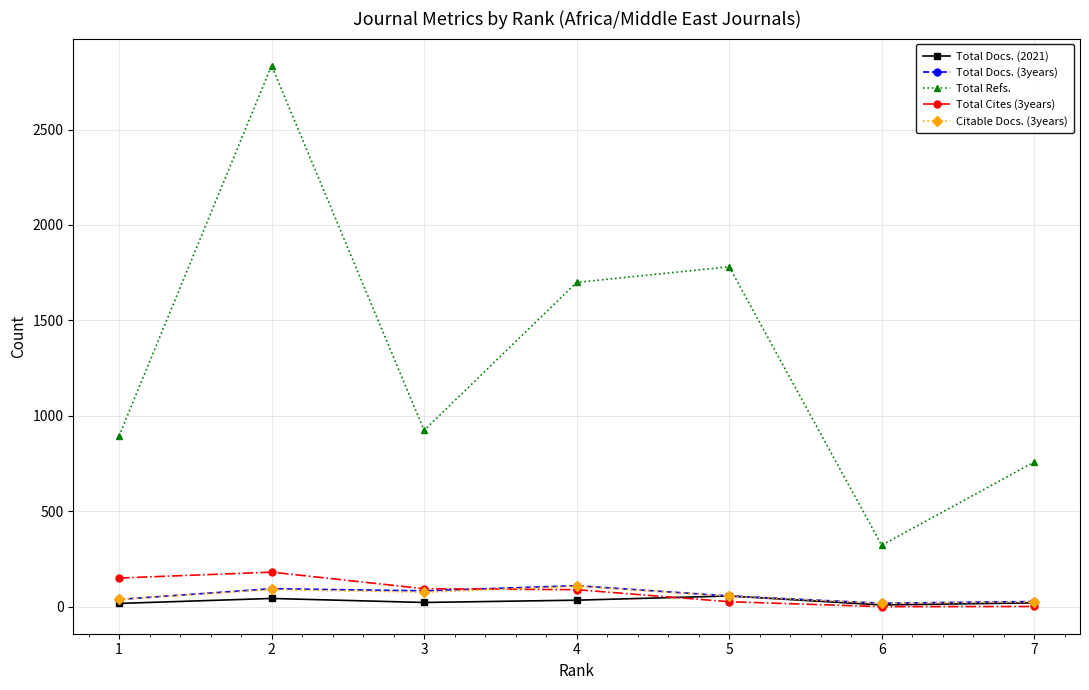

What is the value of the Total Refs. point at the 4th from the left?

1699